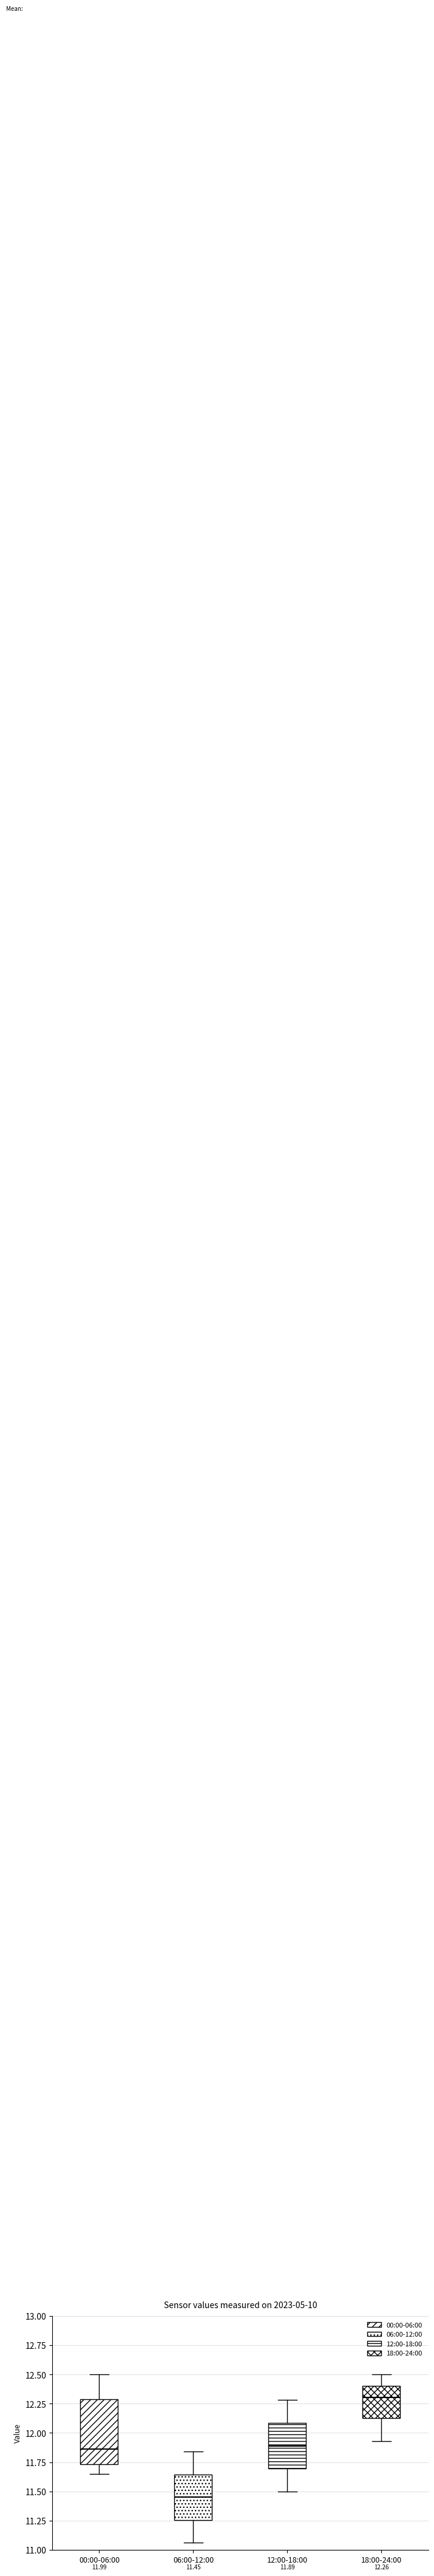

Which box's median line is the highest?

18:00-24:00